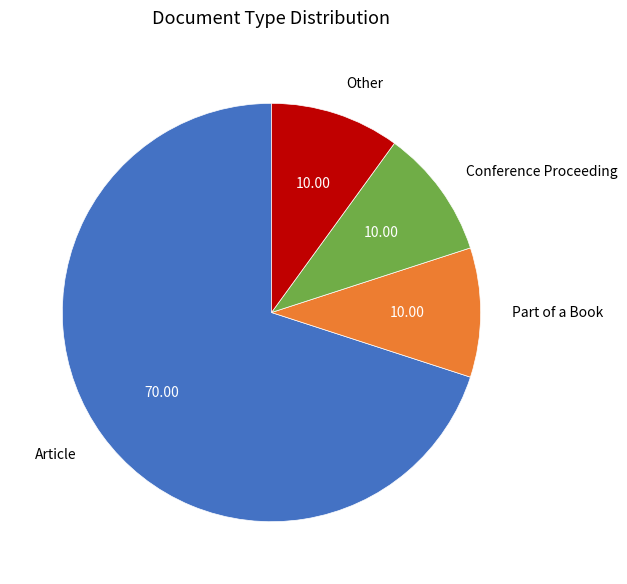

How many segments does this pie chart have?

4